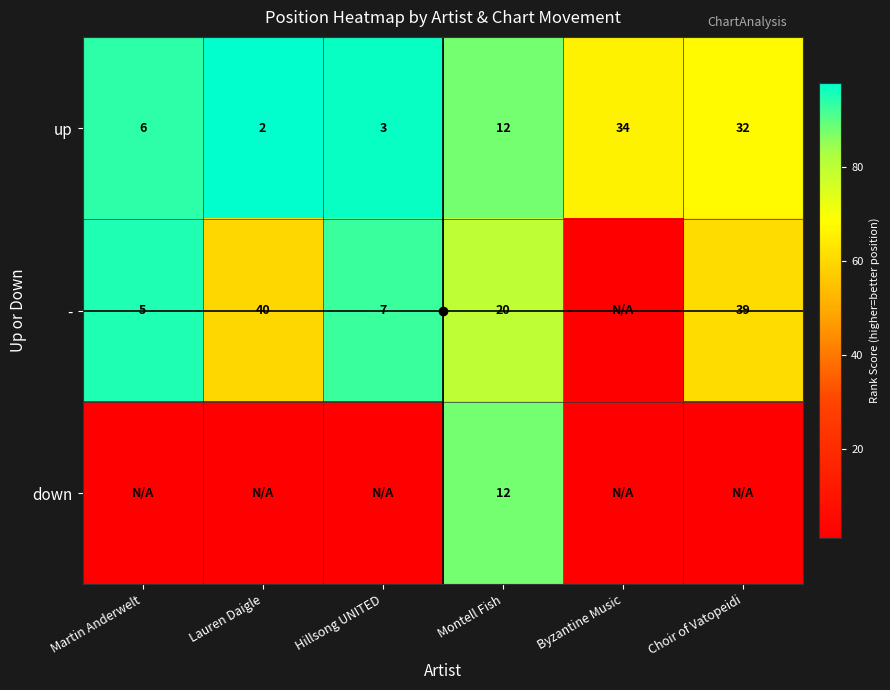

Is it true that up equals 3 at Martin Anderwelt?

False